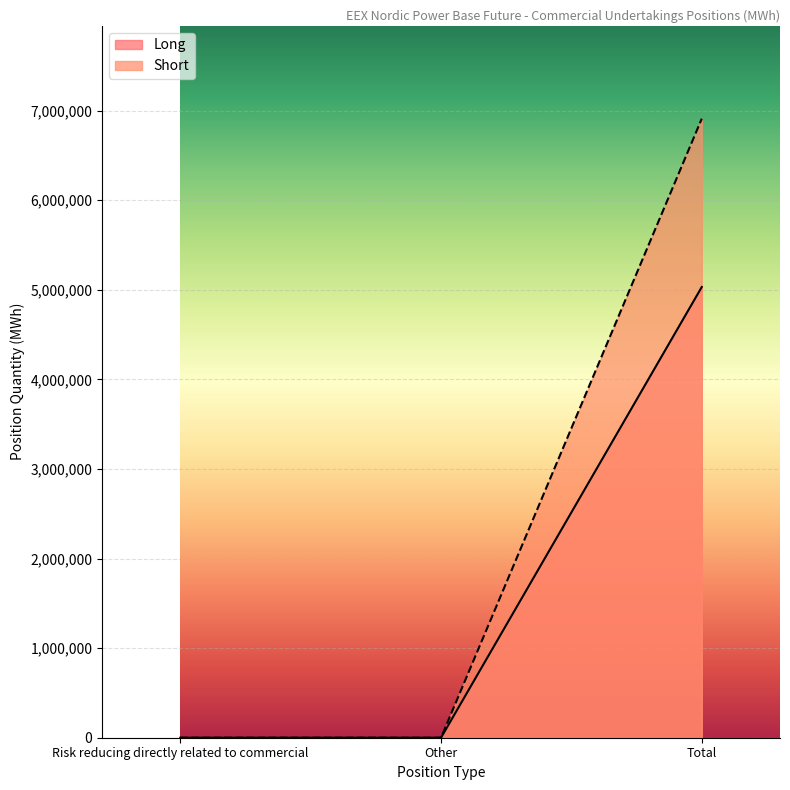

At how many categories does at least one series exceed 5054264?

1